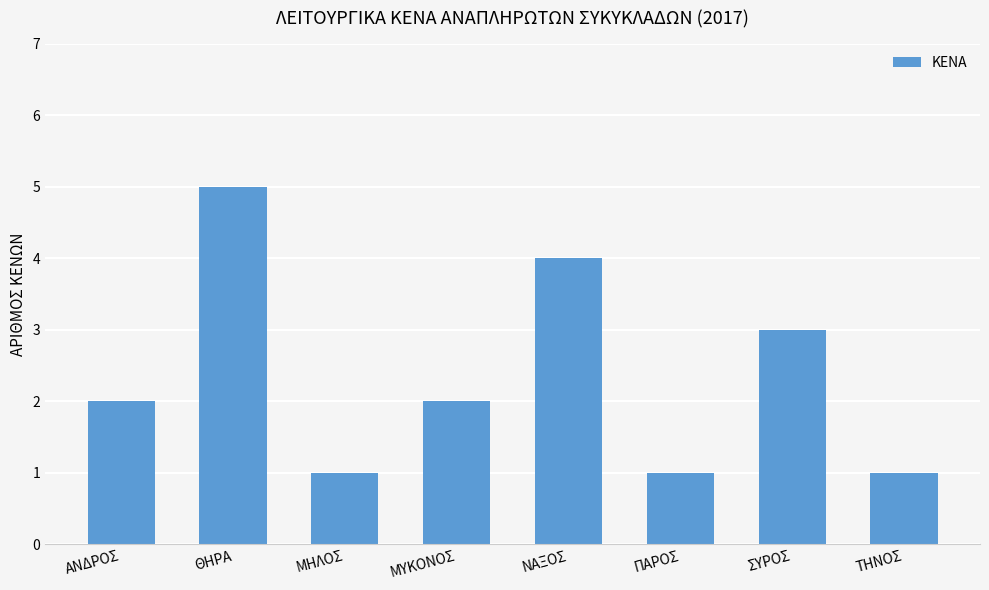

What is the greatest value displayed?

5